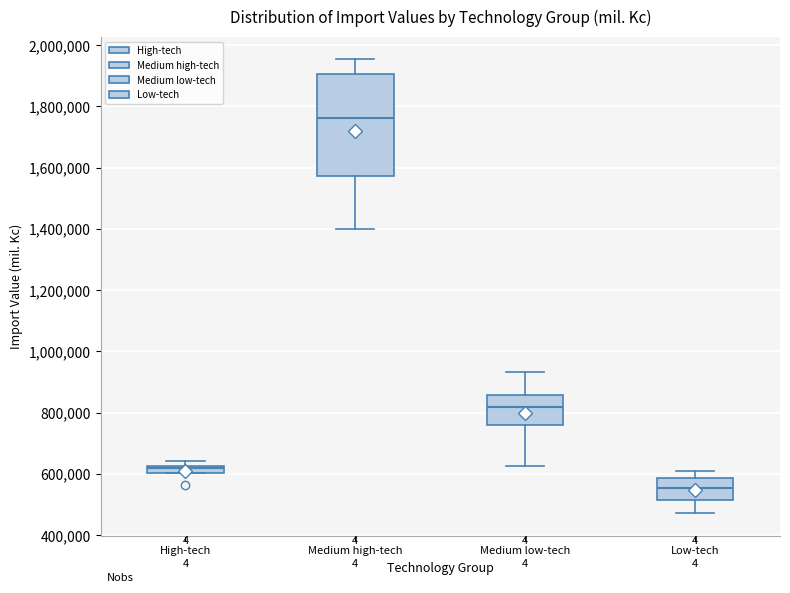

Which box is the tallest, from its lower edge to its upper edge?

Medium high-tech